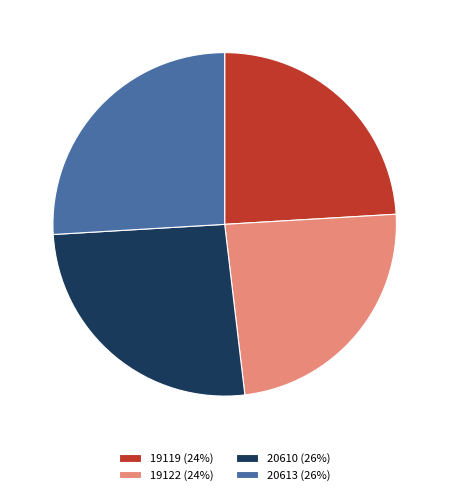

True or false: 19119 accounts for 24% of the total.

True